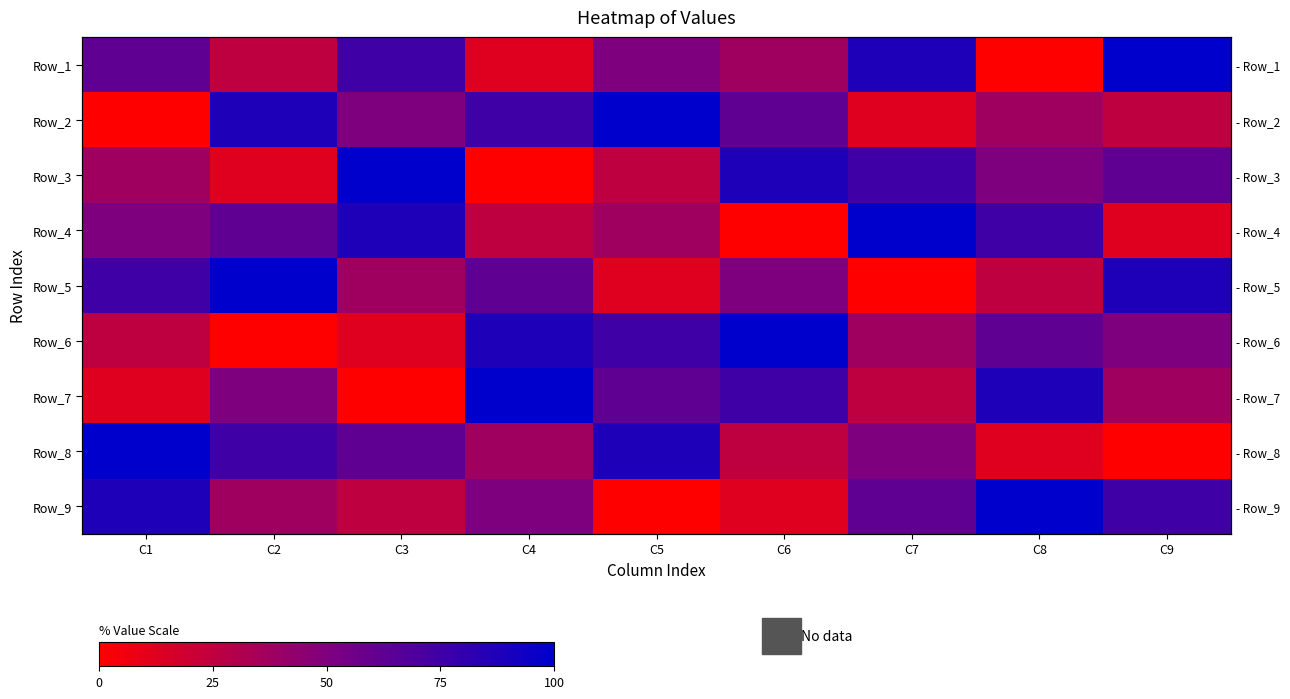

Between C3 and C7, which is larger?

C7